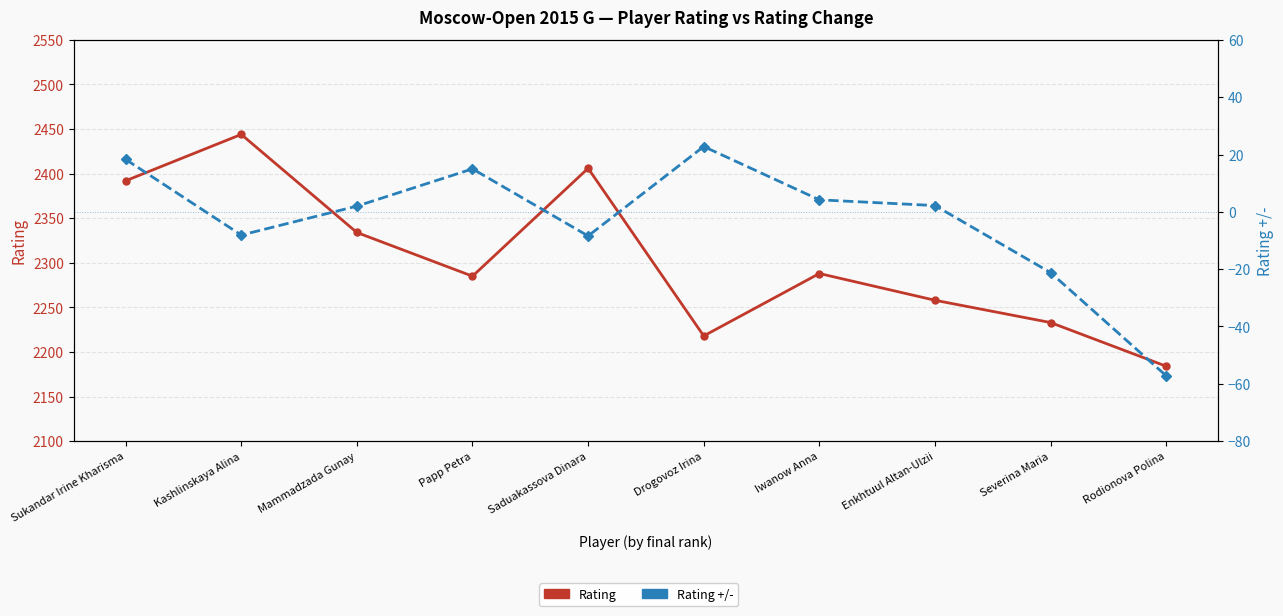

How many lines are shown in the chart?

2